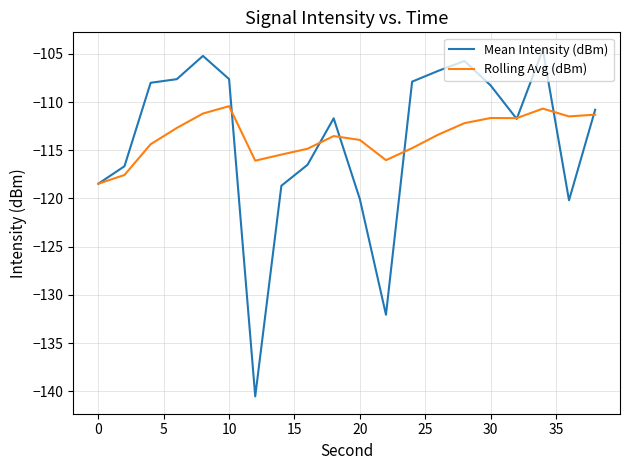

What is the maximum value for Rolling Avg (dBm)?

-110.4